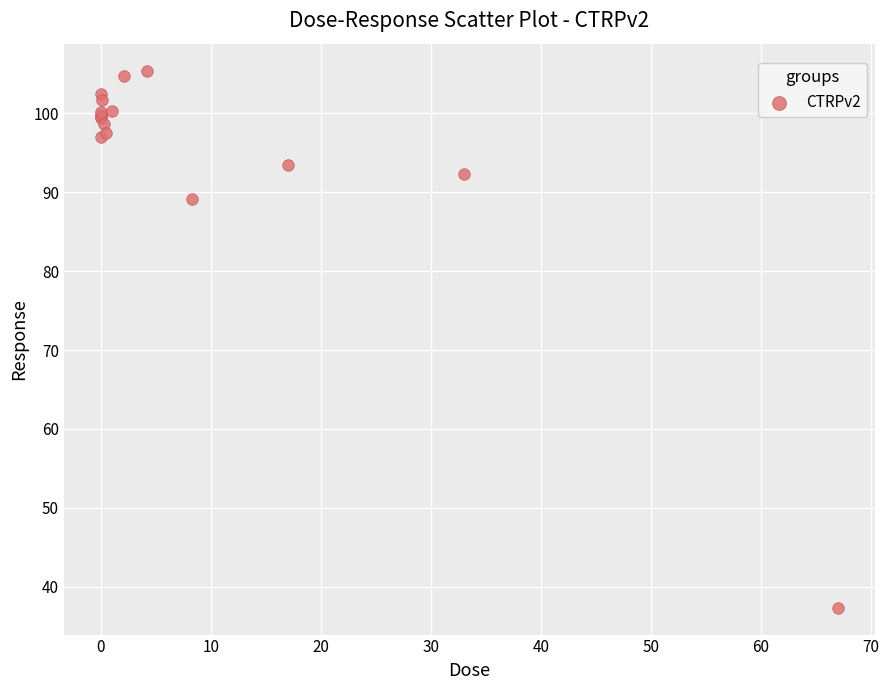

What Y value in the scatter plot is closest to 71?

89.2